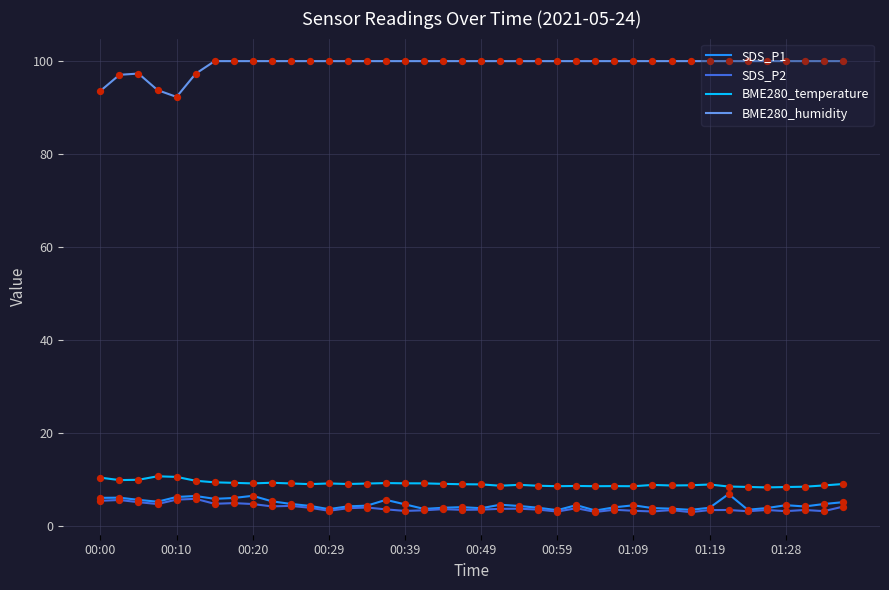

At how many categories does at least one series exceed 72?

40